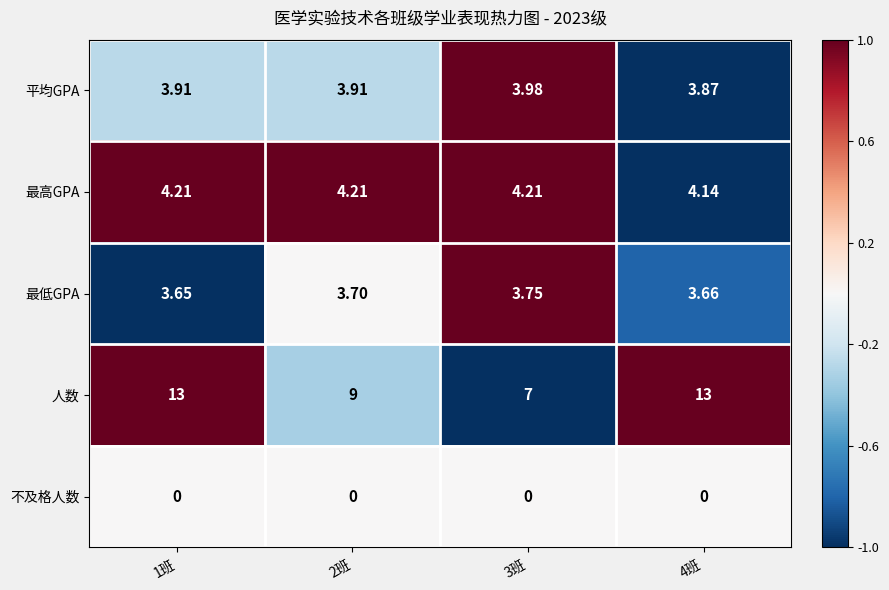

List the series in order of their peak value, highest first.

人数, 最高GPA, 平均GPA, 最低GPA, 不及格人数